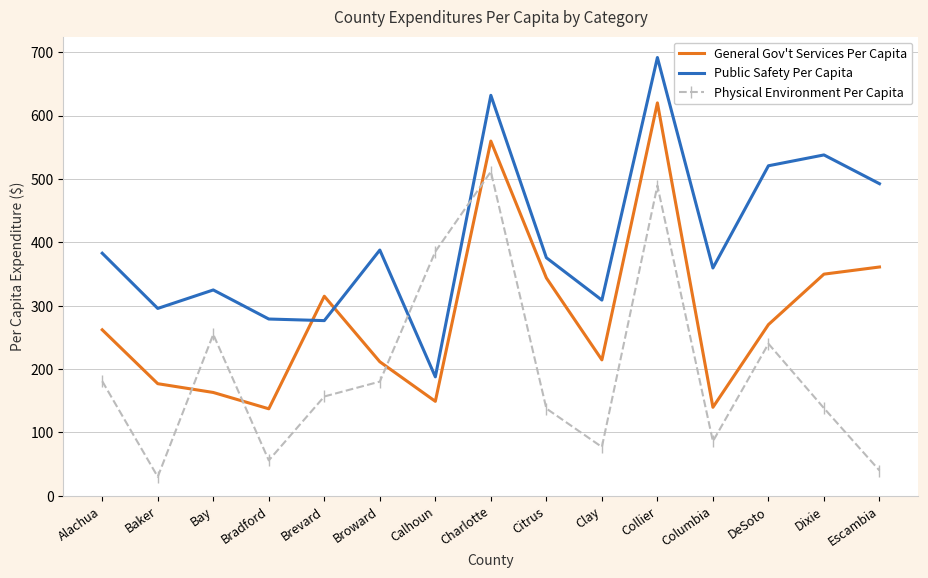

List the series in order of their overall mean, highest first.

Public Safety Per Capita, General Gov't Services Per Capita, Physical Environment Per Capita